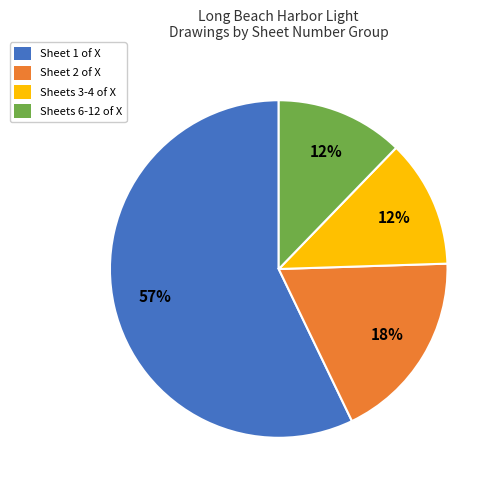

Combined, do Sheet 2 of X and Sheets 6-12 of X account for over 50%?

No